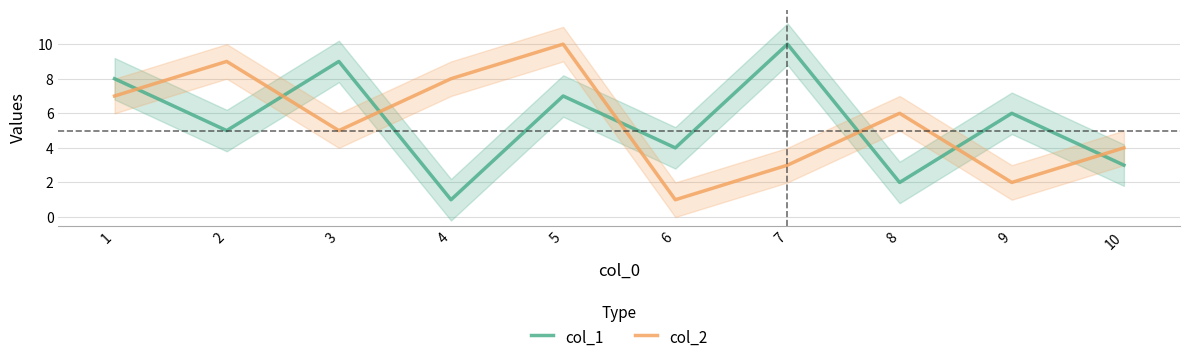

True or false: col_1 has more than 0 interior local peaks.

True